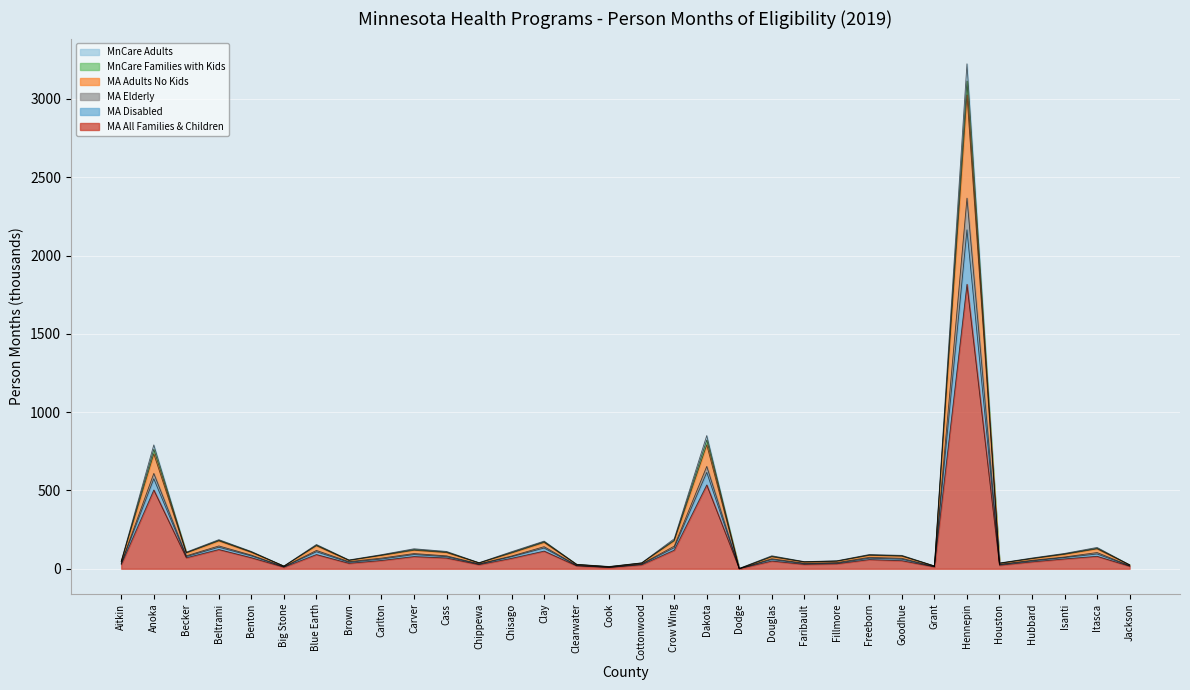

What is the total value across all series at Isanti?

97.7